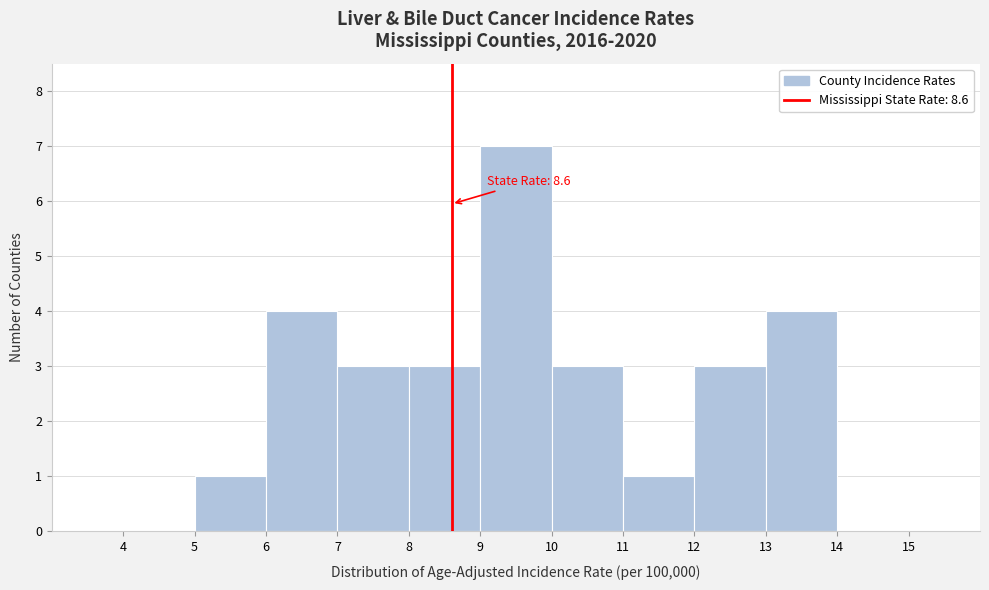

Over which range of the x-axis is the bar tallest?

9 to 10